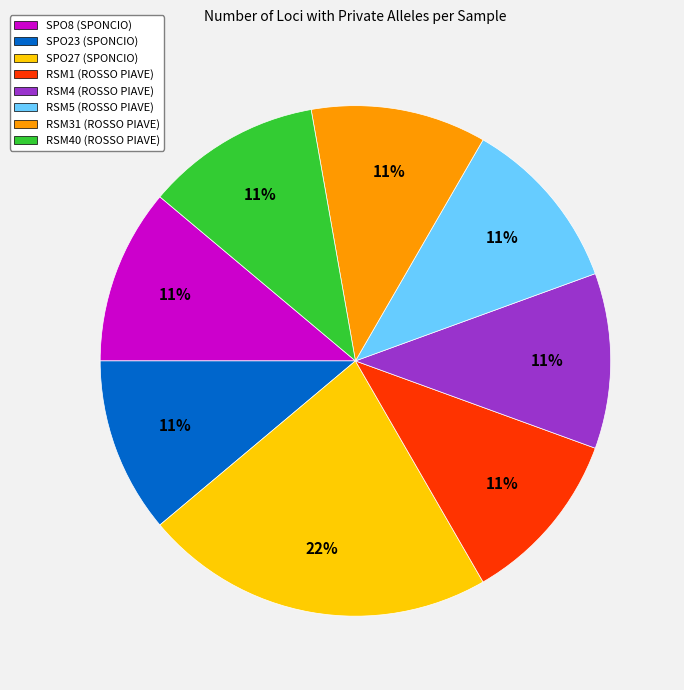

What is the largest slice in the pie chart?

SPO27 (SPONCIO)